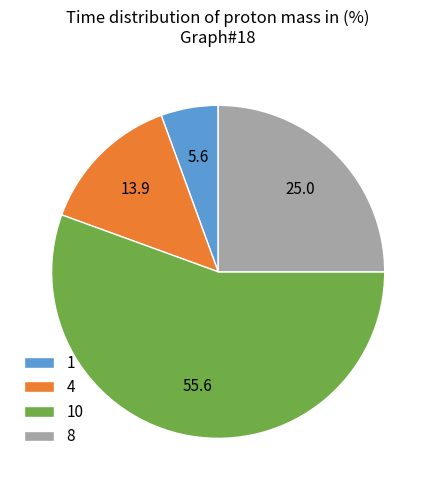

Count the number of slices in the pie.

4